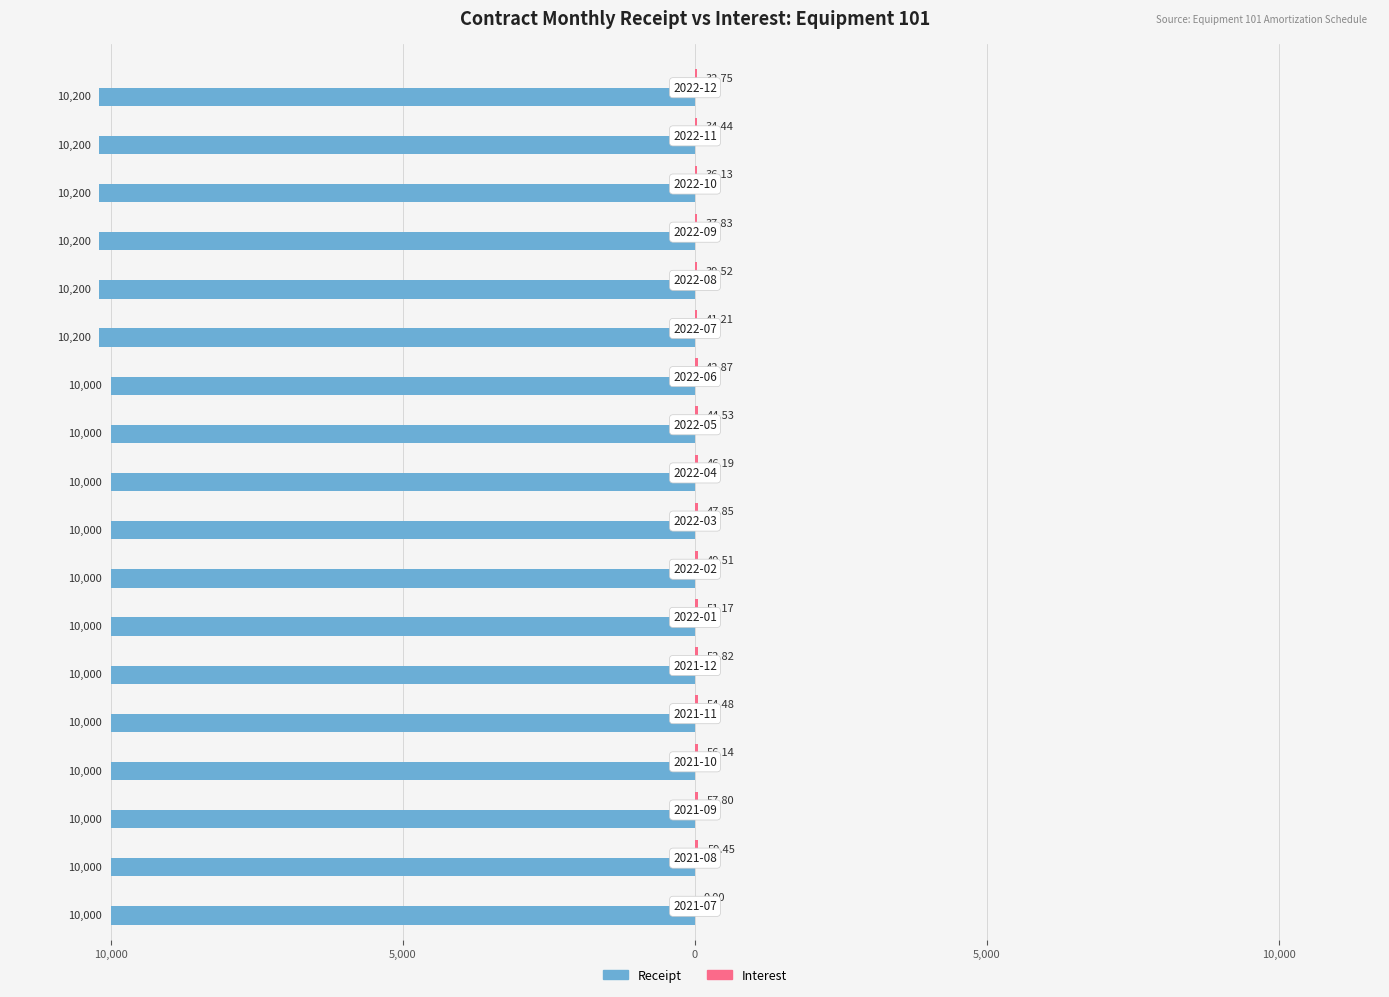

How many data points does each series have?

18